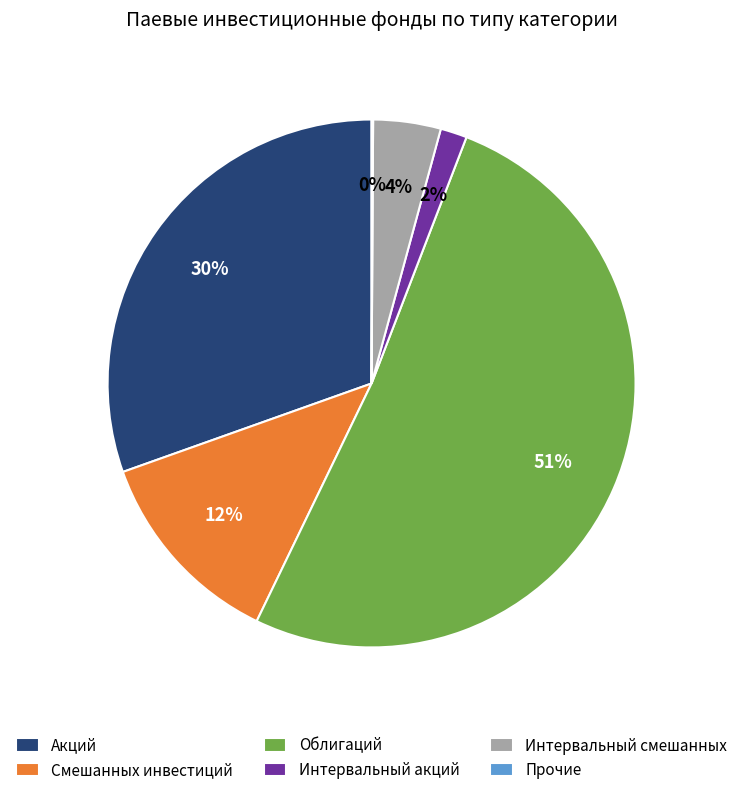

Combined, do Смешанных инвестиций and Интервальный смешанных account for over 50%?

No